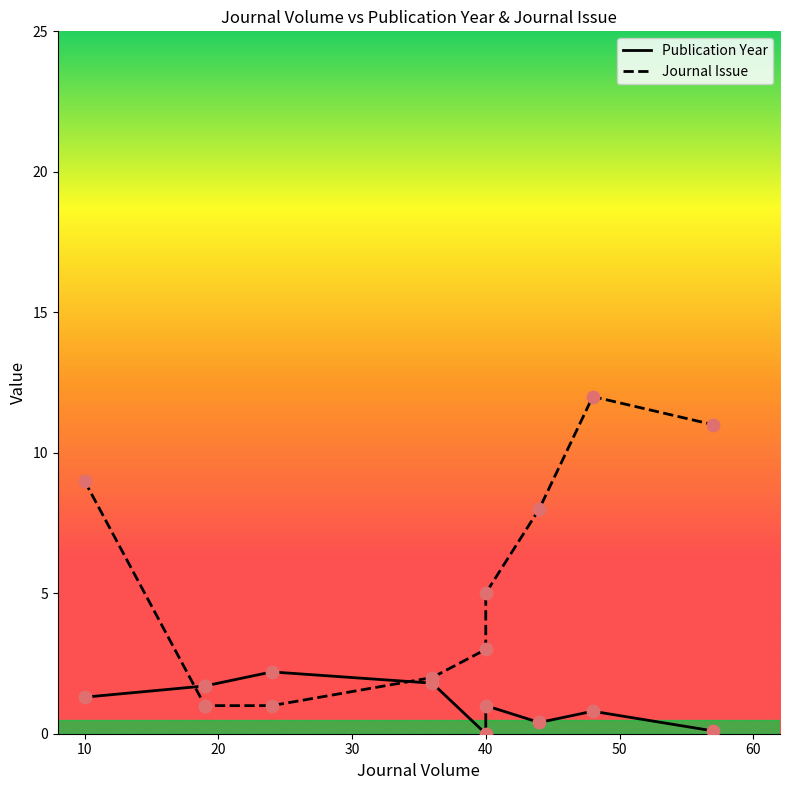

At how many categories does at least one series exceed 3?

5